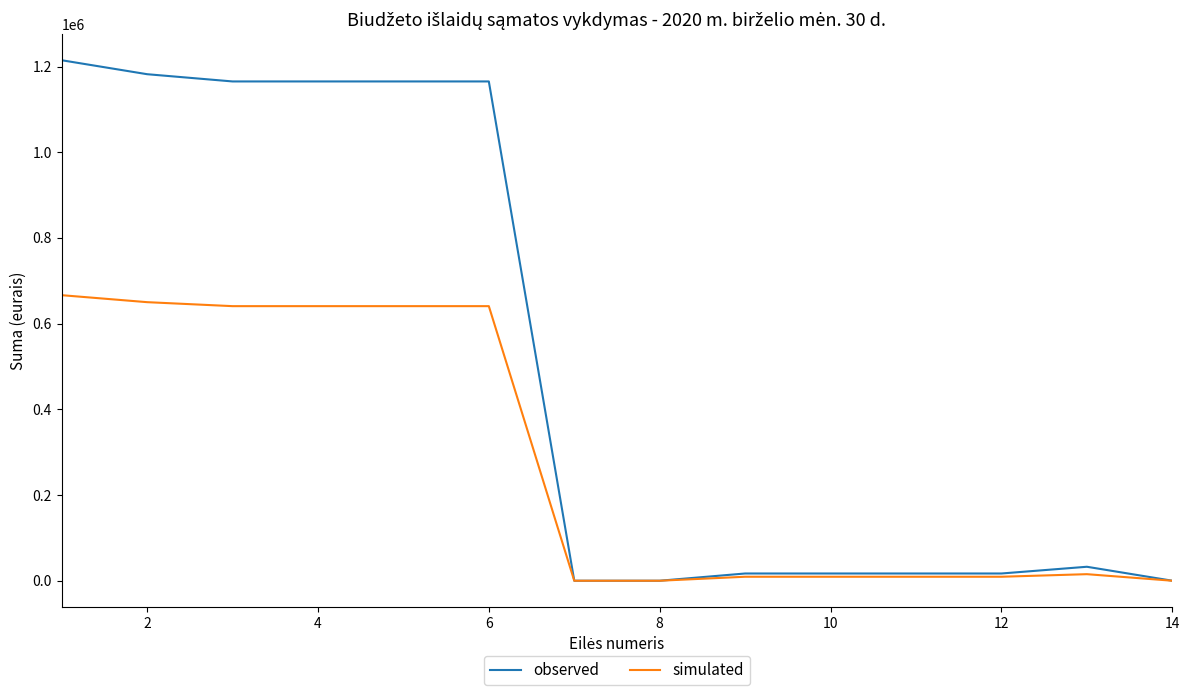

What is the difference between the second highest and second lowest values in the simulated series?

650100